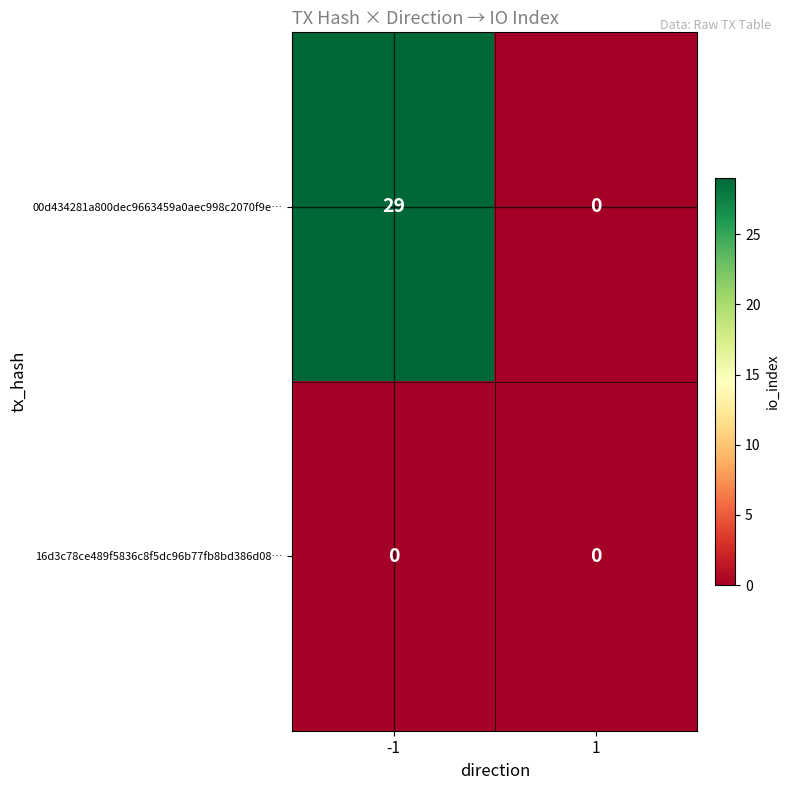

The 16d3c78ce489f5836c8f5dc96b77fb8bd386d08… series shows 0 at -1. True or false?

True